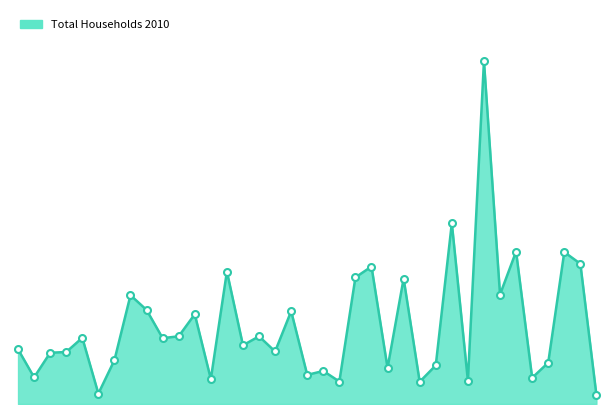

Which label corresponds to the largest value in the chart?

Parsippany